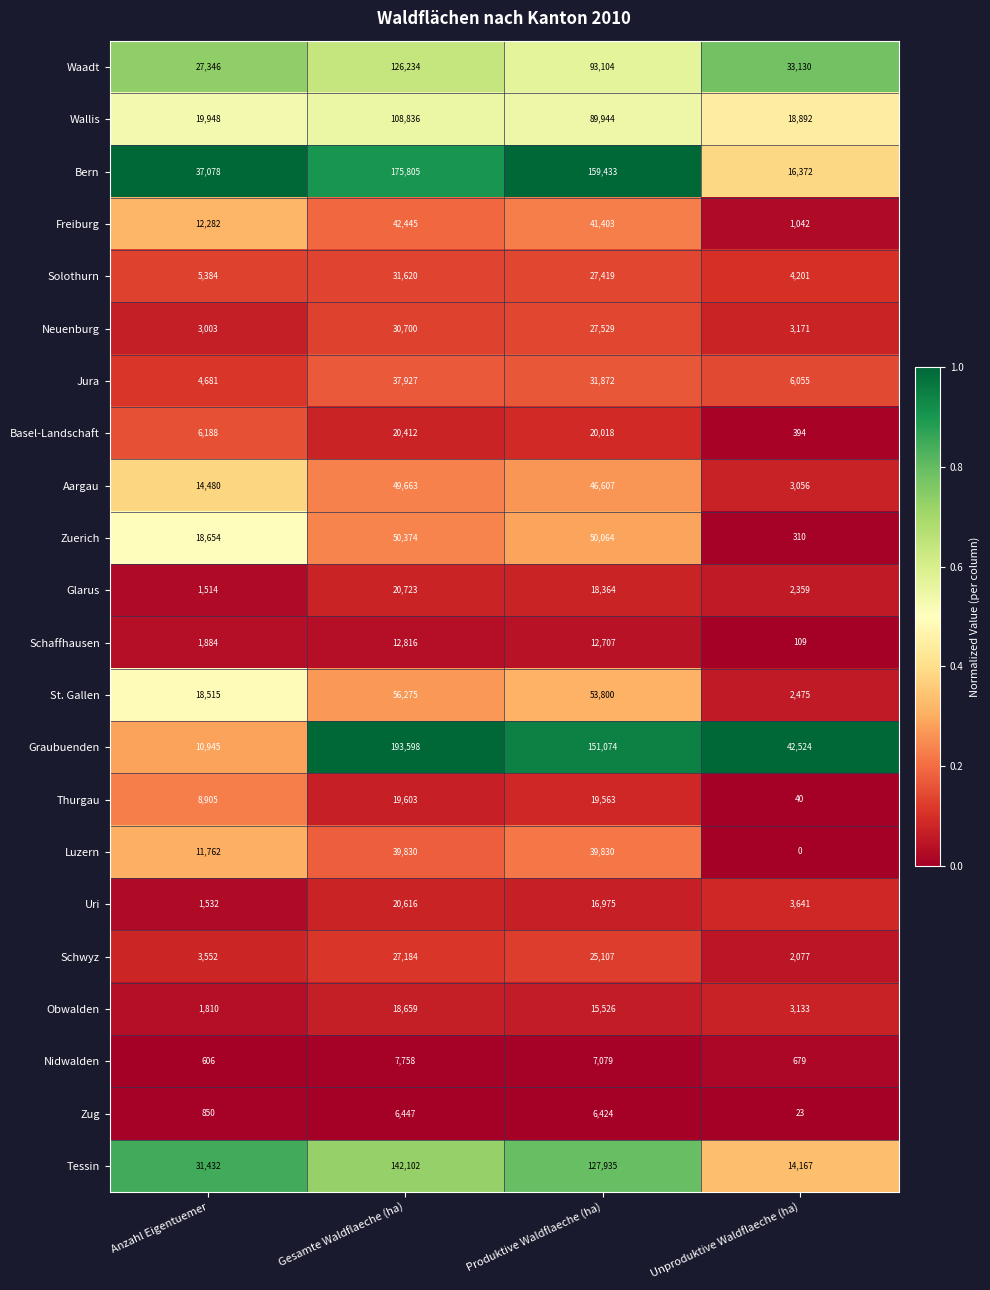

At which category does the chart reach its minimum across all series?

Unproduktive Waldflaeche (ha)